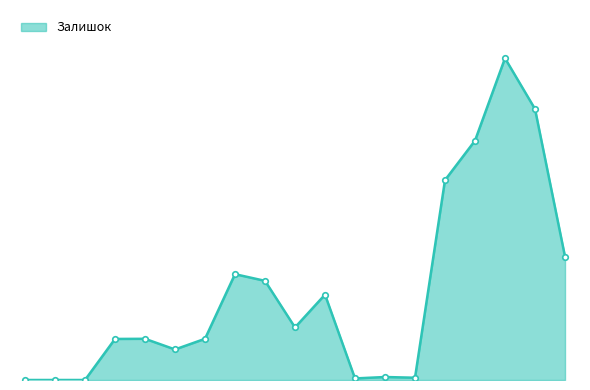

How many interior local valleys (lower than both neighbors) does the data have?

4